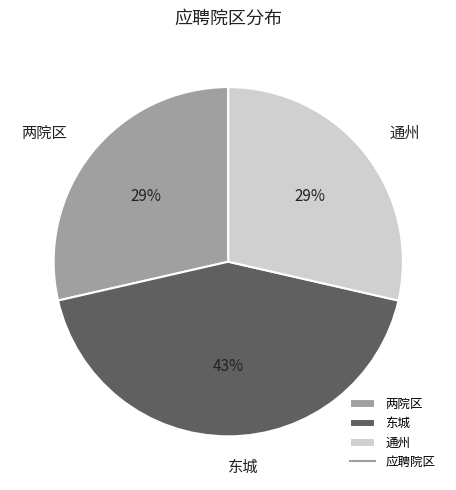

Does 通州 represent more than half of the total?

No